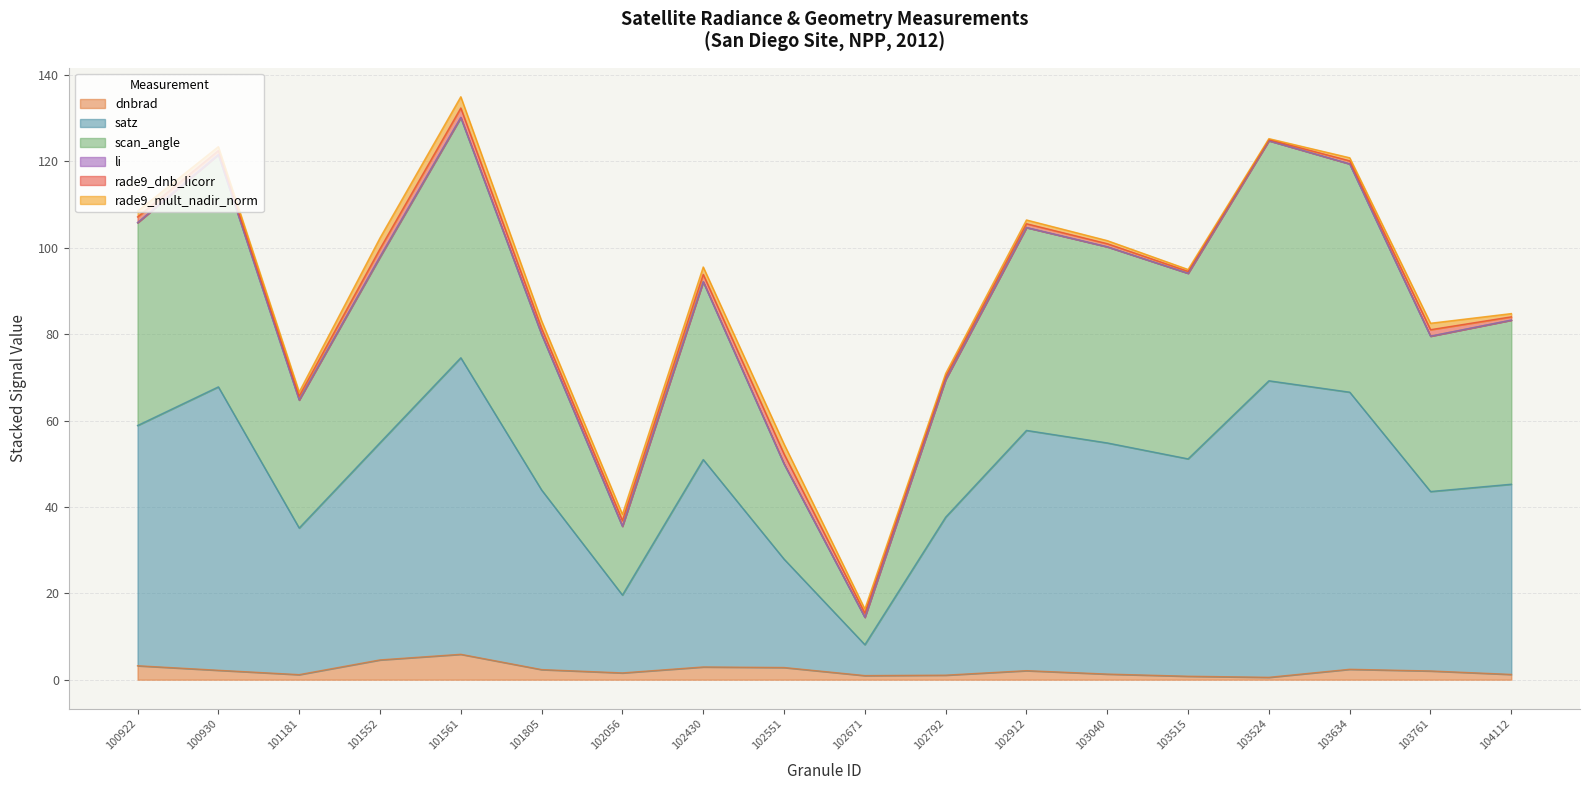

True or false: dnbrad and satz intersect in this chart.

False